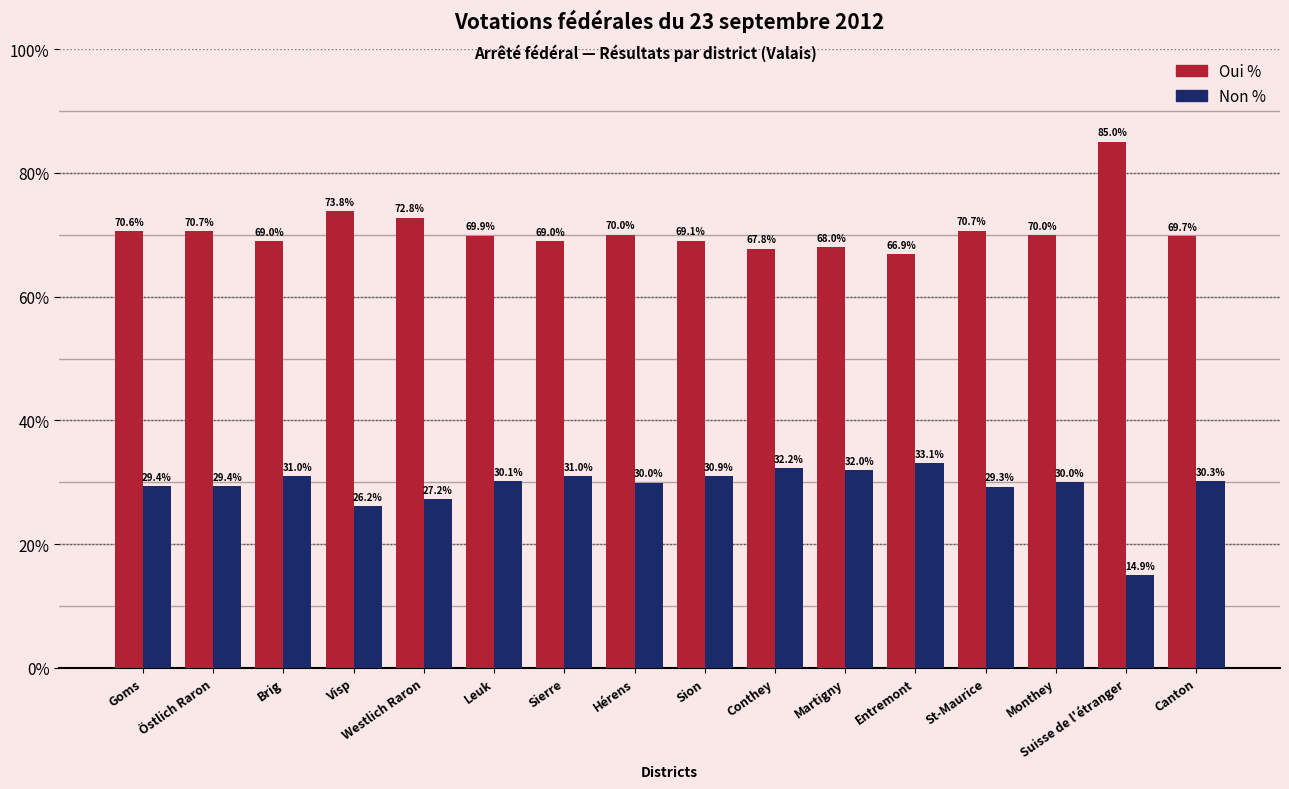

What is the spread (max minus min) of values at Entremont?

33.8